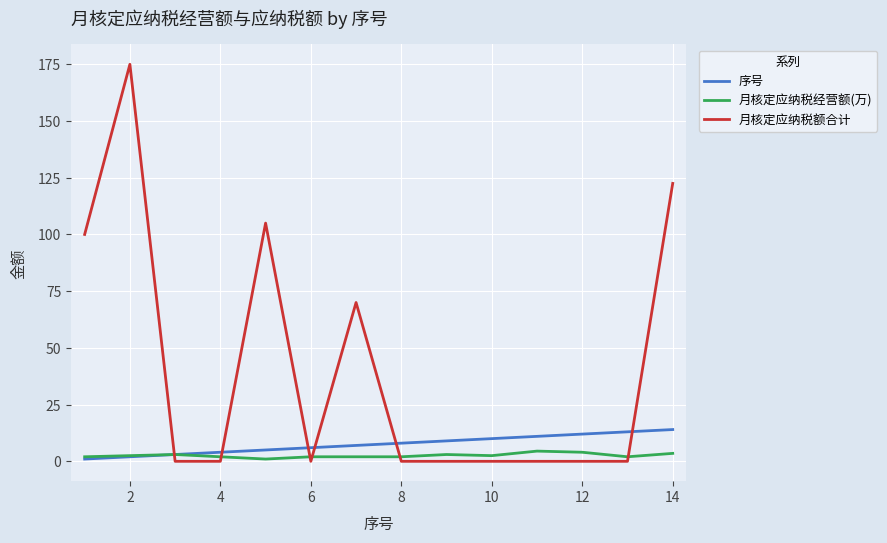

What is the difference between the maximum and second lowest values in the 月核定应纳税经营额(万) series?

2.5